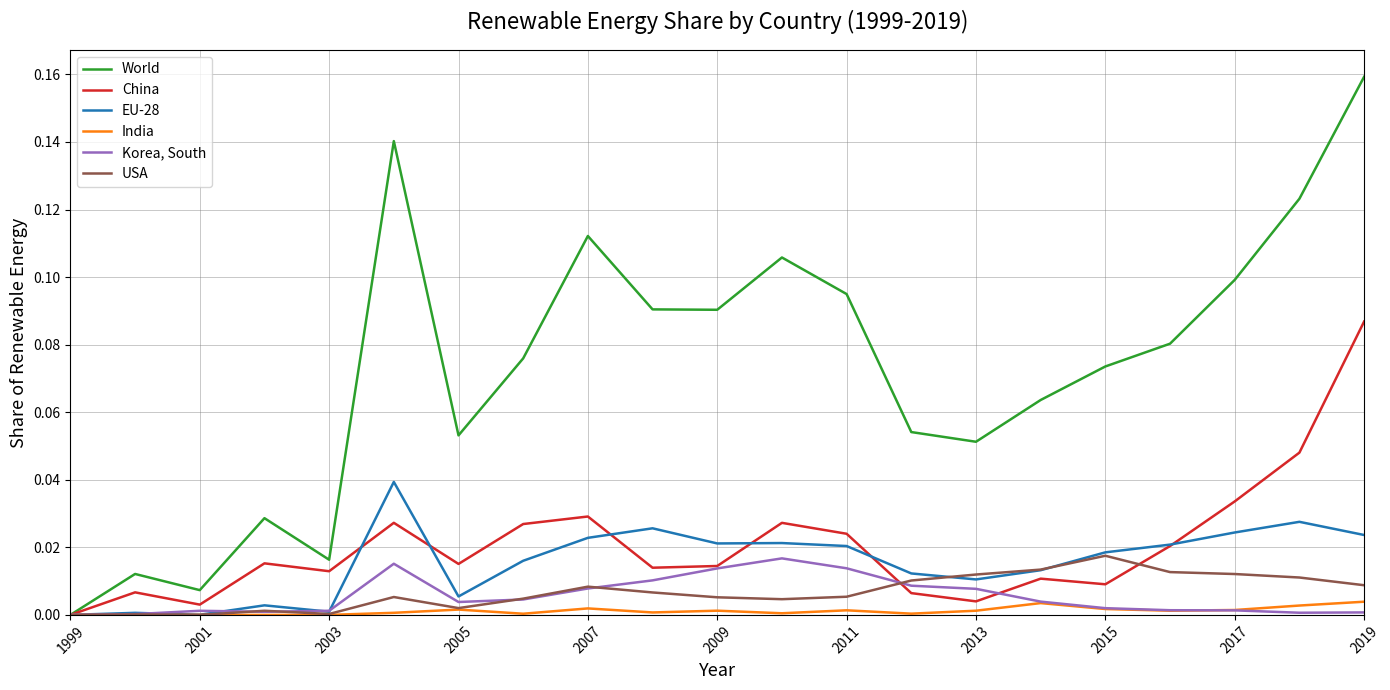

Which series has the largest total across all categories?

World